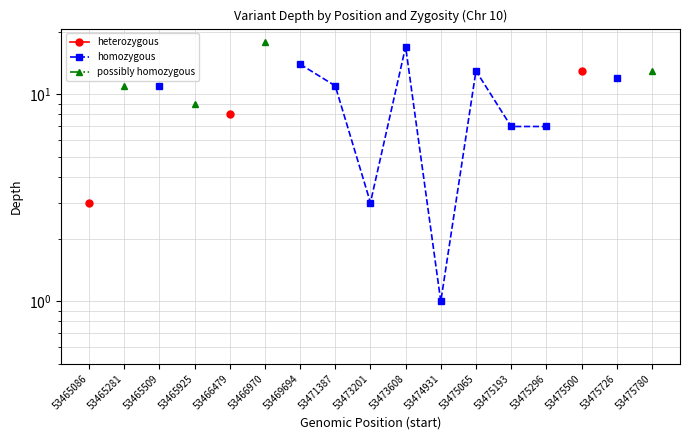

Count the homozygous values in the range 11 to 13.

4